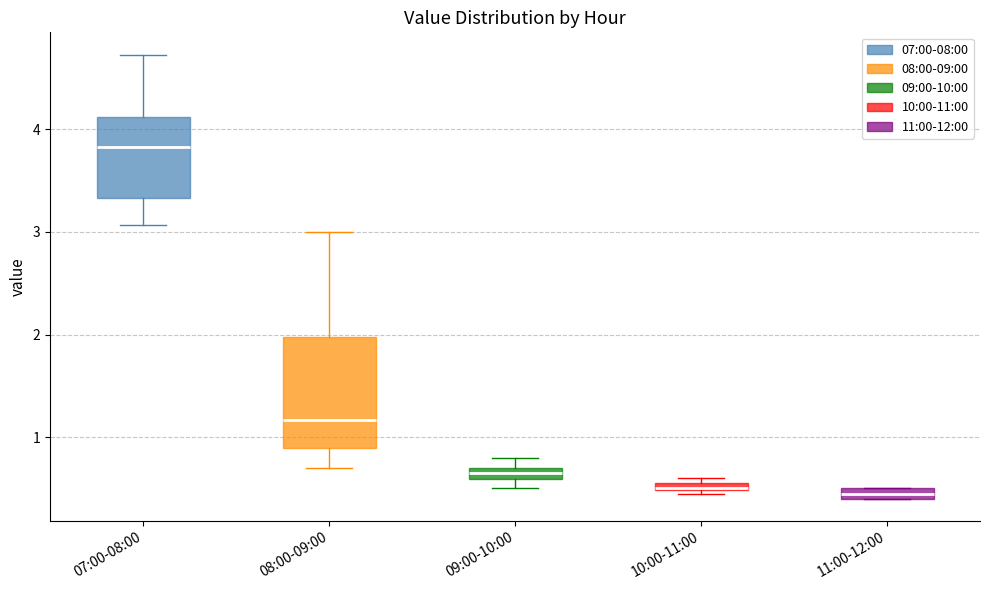

Which box is the tallest, from its lower edge to its upper edge?

08:00-09:00